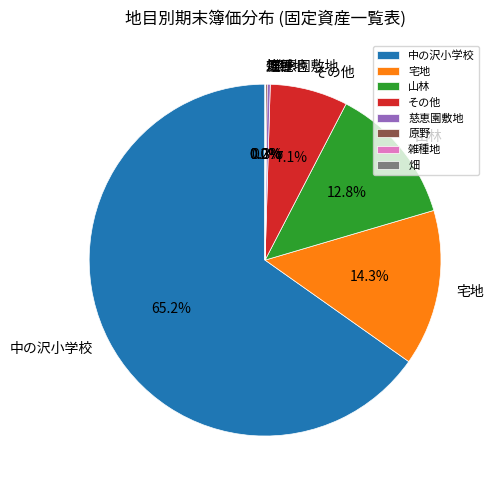

To the nearest percent, what is the difference between the largest and smallest slice percentages?

65%